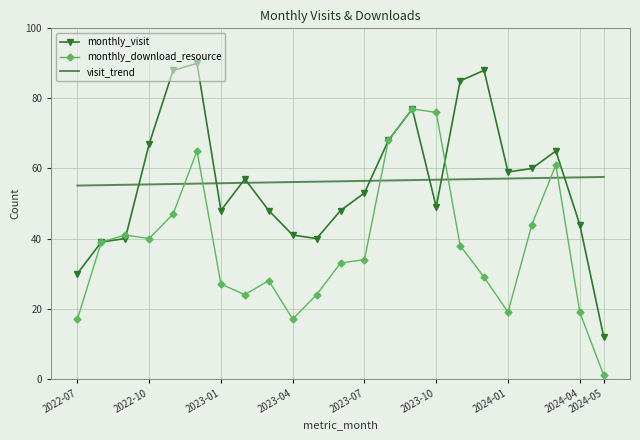

List the series in order of their peak value, lowest first.

visit_trend, monthly_download_resource, monthly_visit